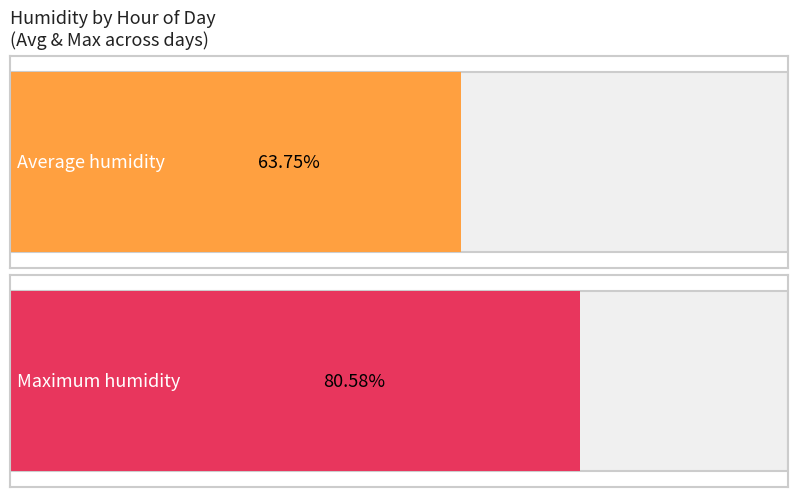

Which series has the widest spread of values?

Maximum humidity